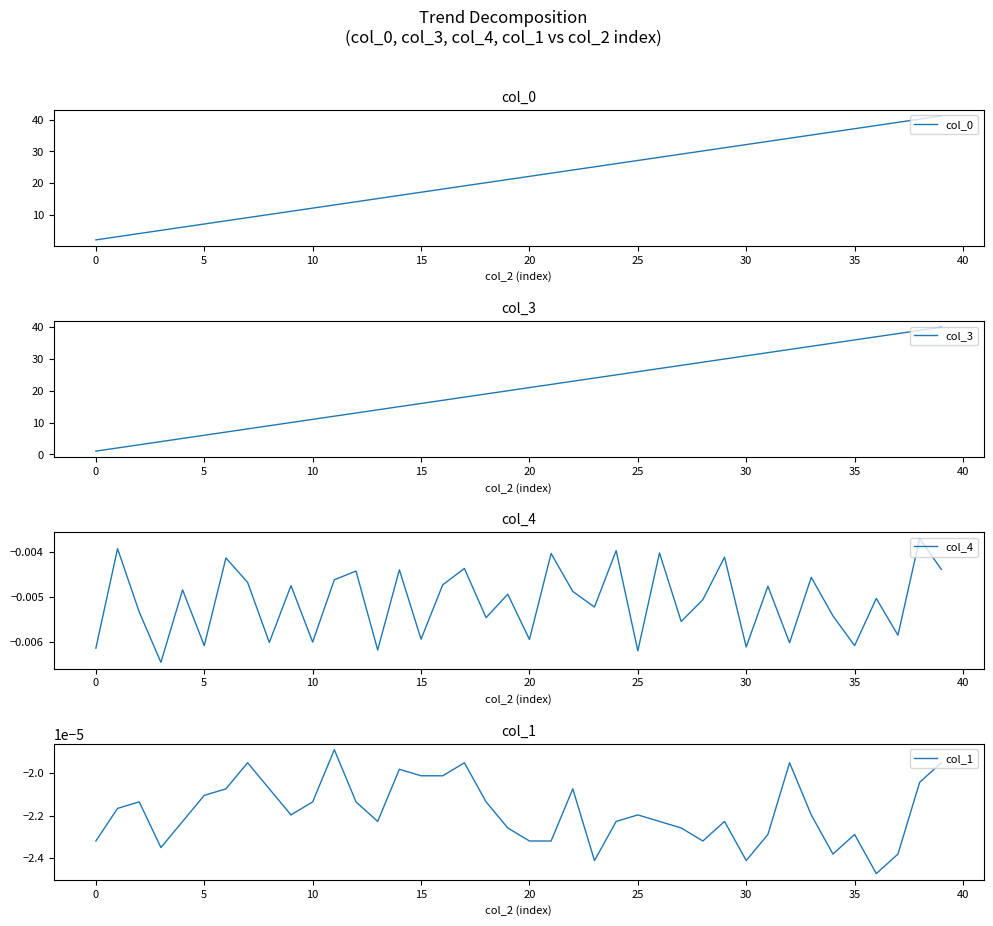

At 25, list the series in order from smallest to largest.

col_4, col_1, col_3, col_0